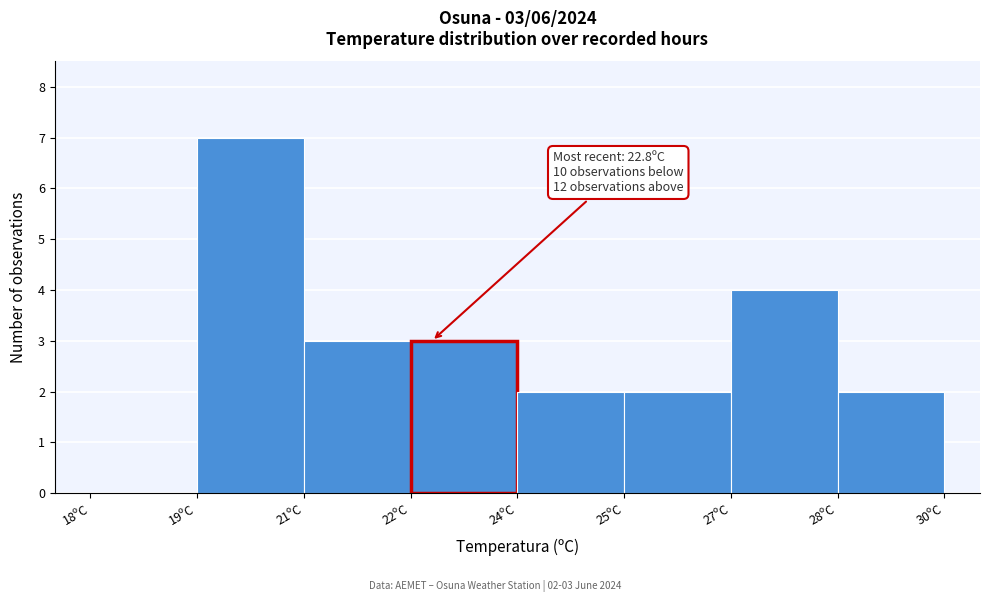

Reading right to left, extract all data points from this chart.

28ºC=2	27ºC=4	25ºC=2	24ºC=2	22ºC=3	21ºC=3	19ºC=7	18ºC=0